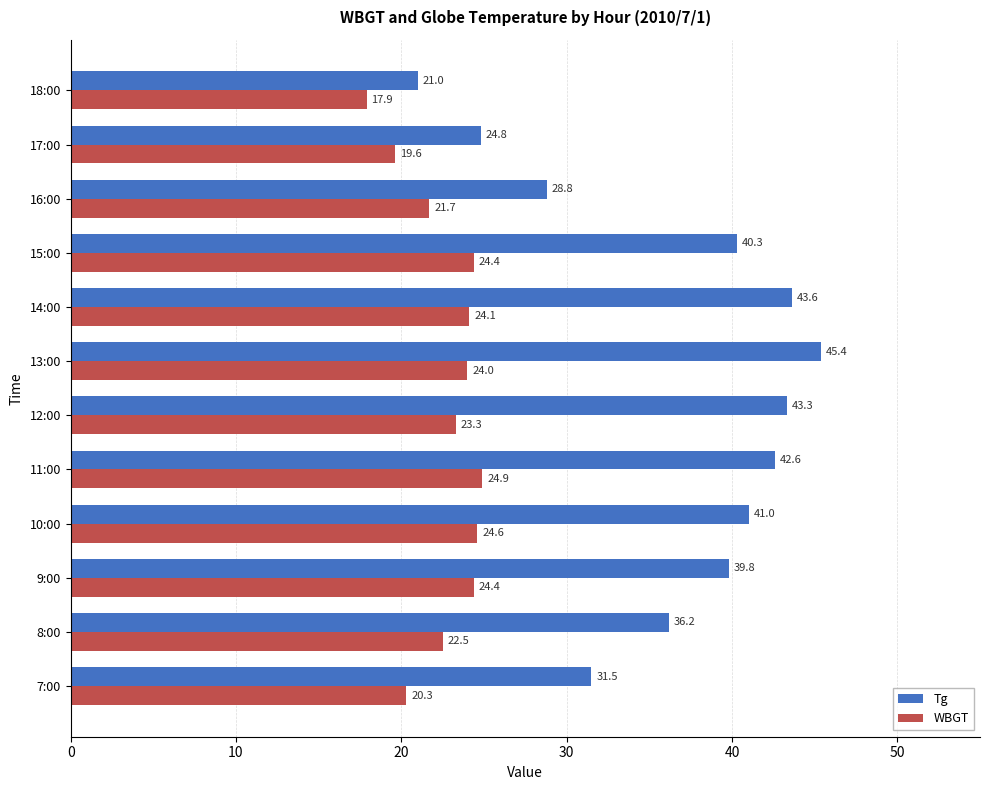

The WBGT series shows 29.1 at 18:00. True or false?

False